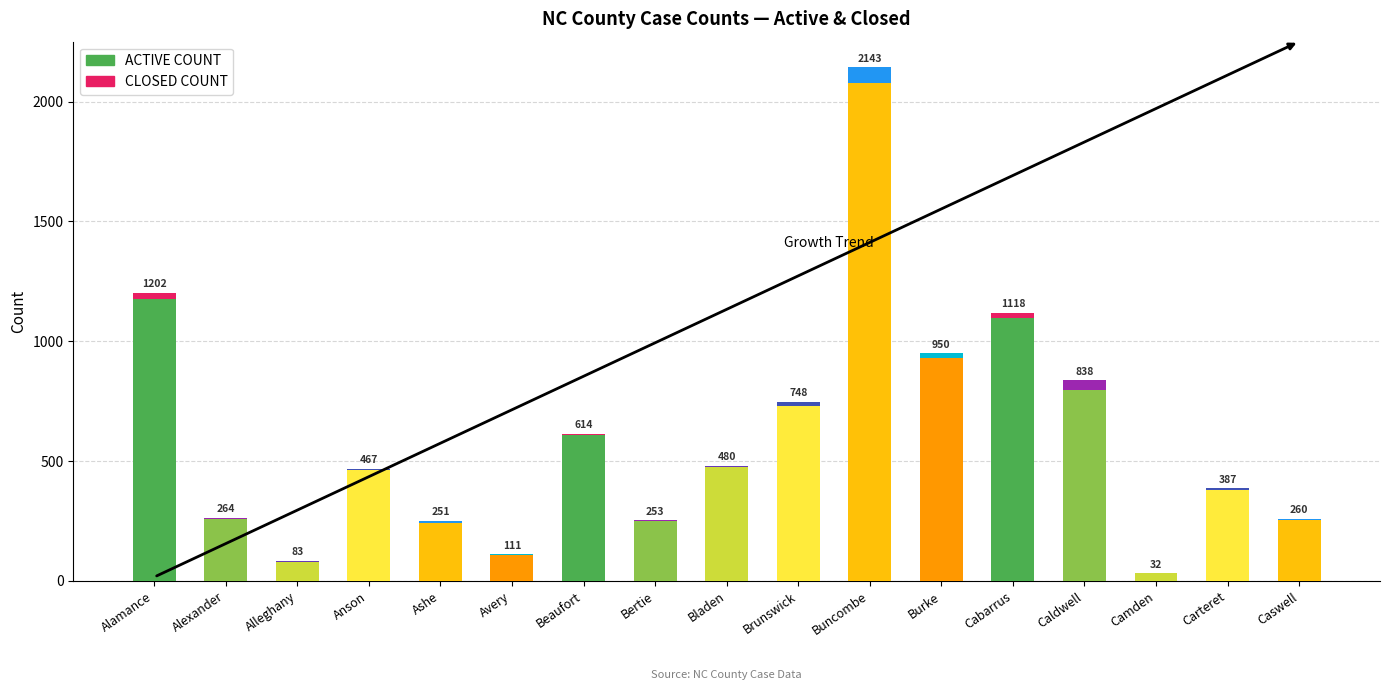

What is the label of the 13th bar from the left?

Cabarrus